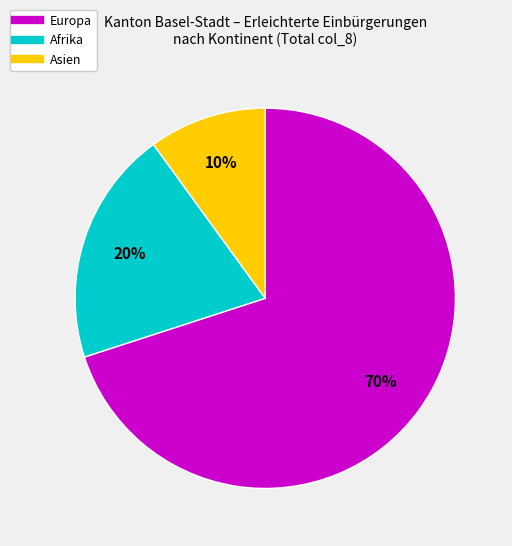

To the nearest percent, what is the difference between the largest and smallest slice percentages?

60%